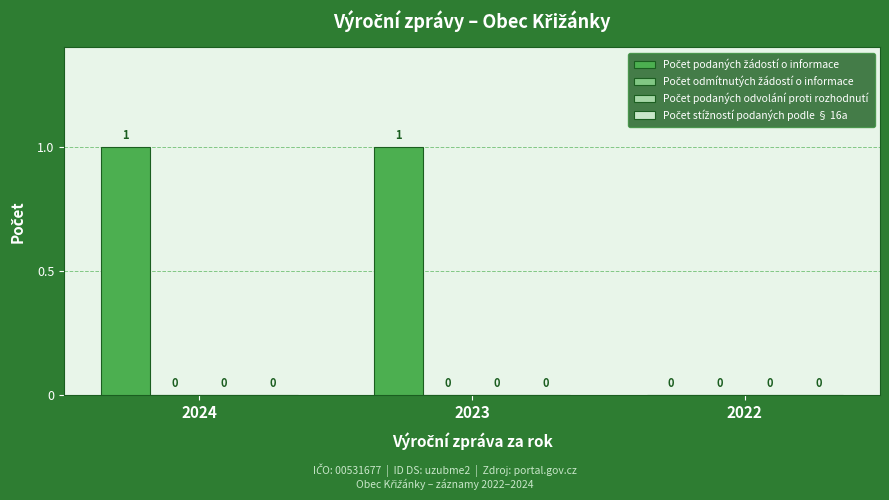

Are the bars horizontal?

No